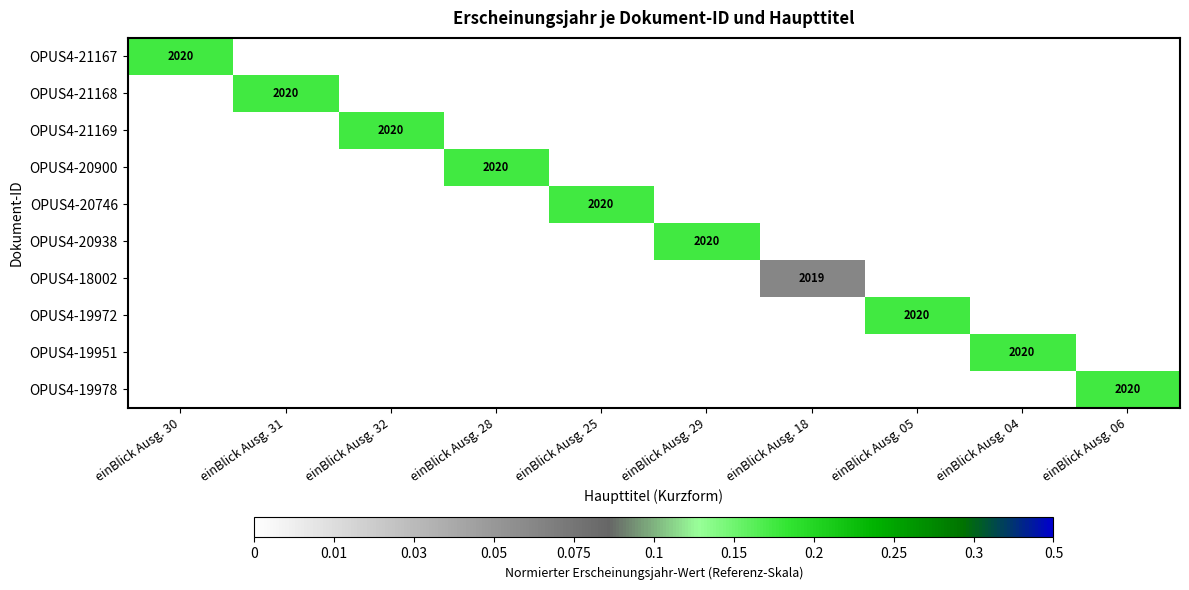

How many series are shown in this chart?

10